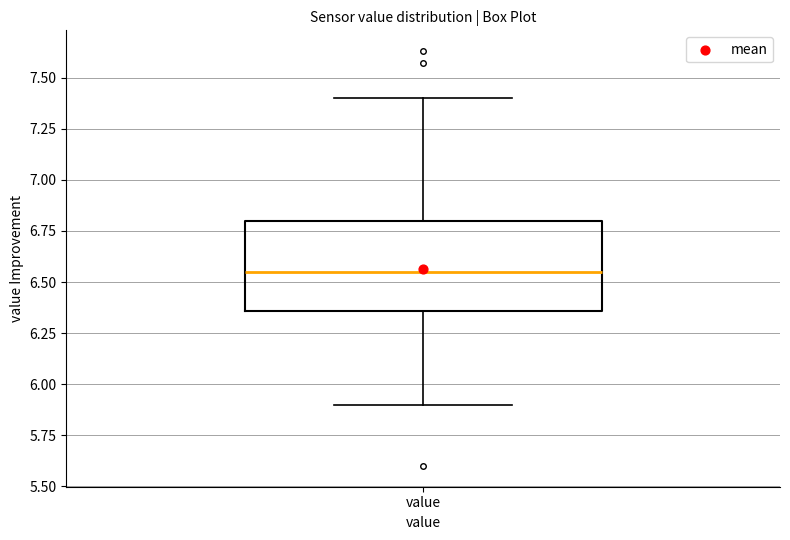

Read this box plot against the y-axis: the position of the median line, the range covered by the box, and the ends of both whiskers. The values are not printed on the chart, so give them approximately, as read against the axis.

median 6.55, box 6.35 to 6.80, whiskers 5.90 to 7.40